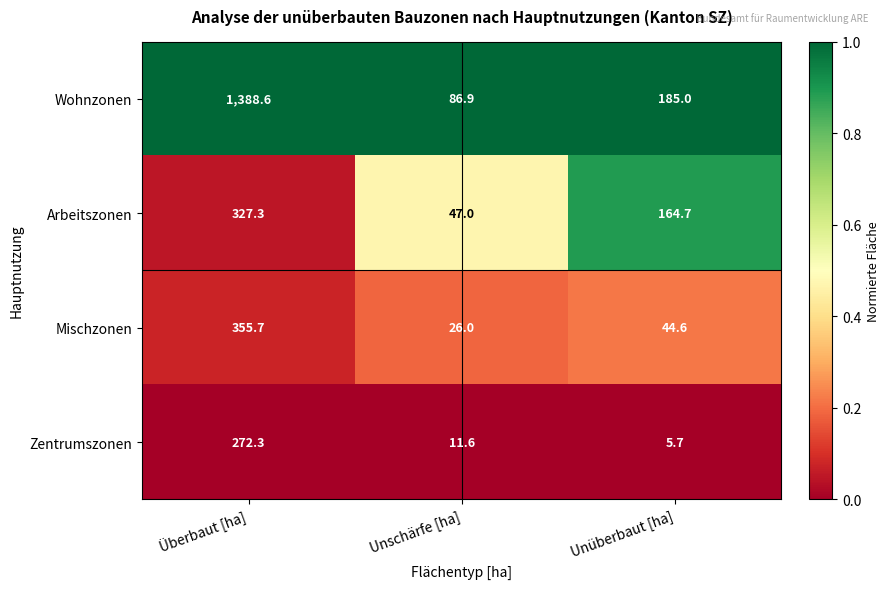

Is it true that Zentrumszonen equals 272.3 at Überbaut [ha]?

True